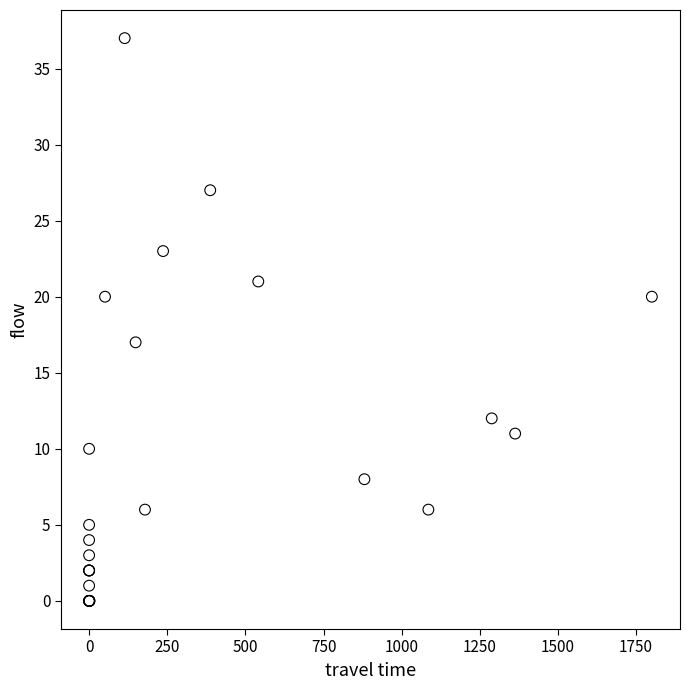

What Y value in the scatter plot is closest to 18?

17